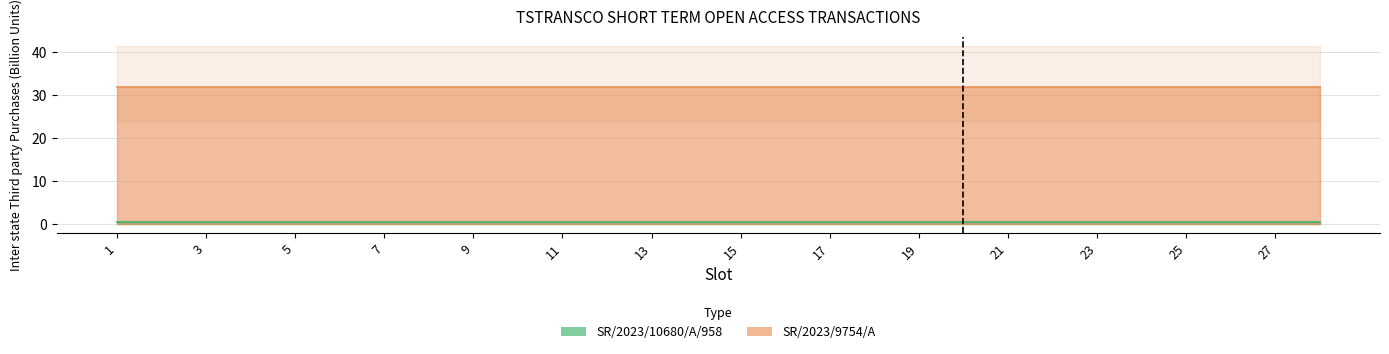

True or false: SR/2023/10680/A/958 and SR/2023/9754/A intersect in this chart.

False